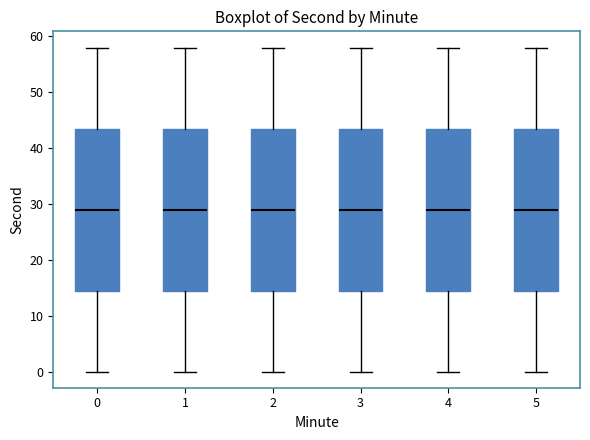

Reading left to right, read every box against the y-axis: the position of its median line, the range the box covers, and the ends of its whiskers. The values are not printed on the chart, so give them approximately, as read against the axis.

0: median 29, box 15 to 44, whiskers 0 to 58
1: median 29, box 15 to 44, whiskers 0 to 58
2: median 29, box 15 to 44, whiskers 0 to 58
3: median 29, box 15 to 44, whiskers 0 to 58
4: median 29, box 15 to 44, whiskers 0 to 58
5: median 29, box 15 to 44, whiskers 0 to 58